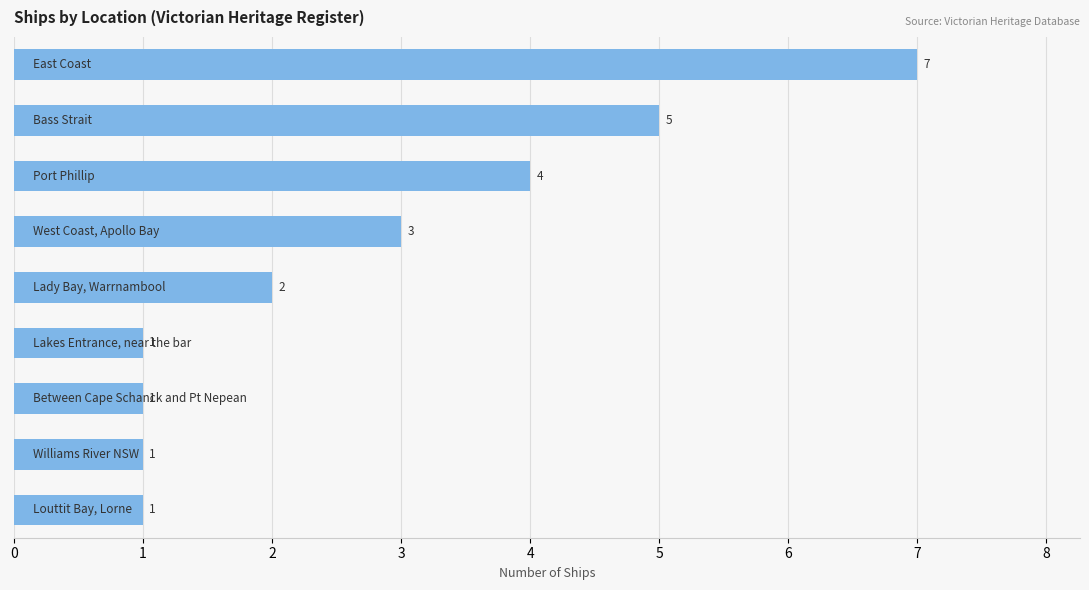

What is the sum of all values?

25